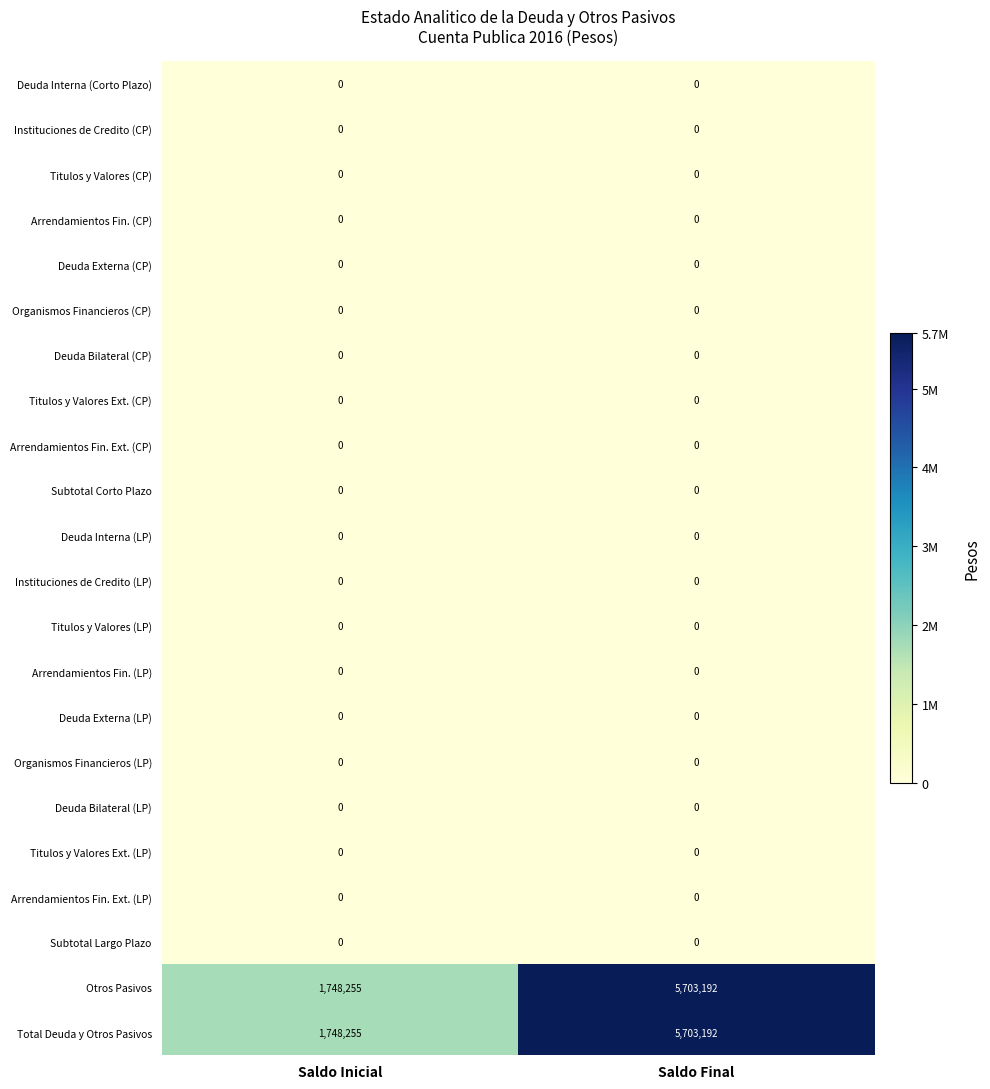

What is the maximum value shown in the chart?

5703192